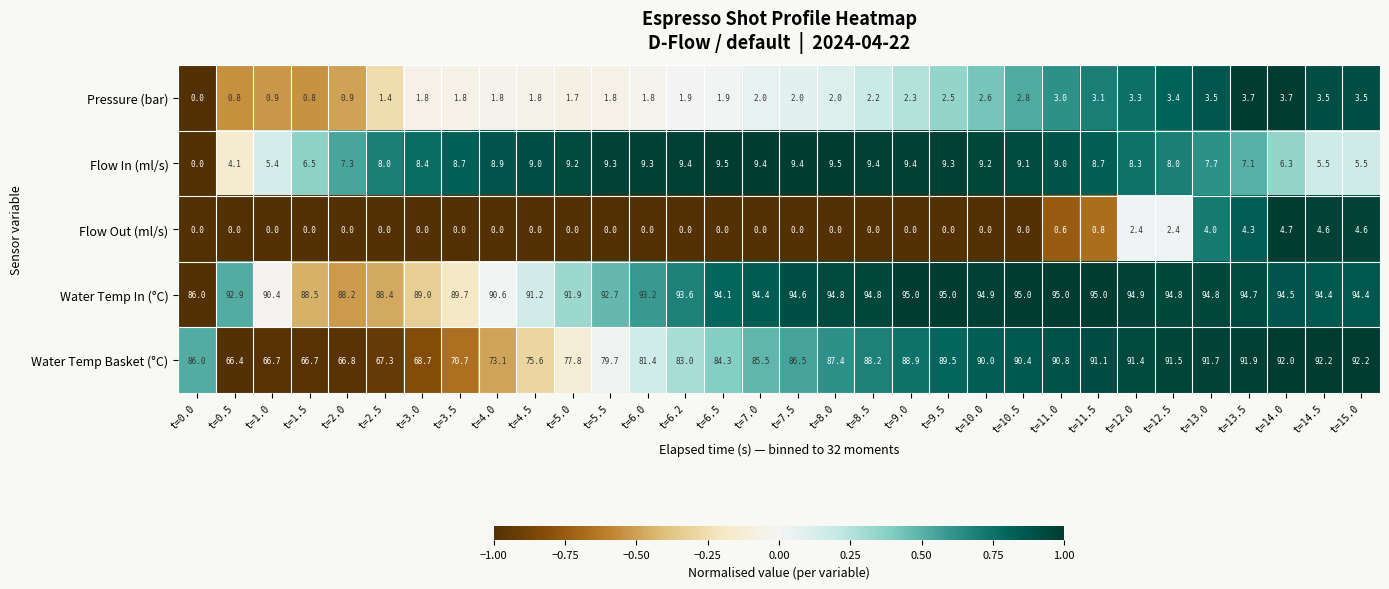

How many data points does each series have?

32